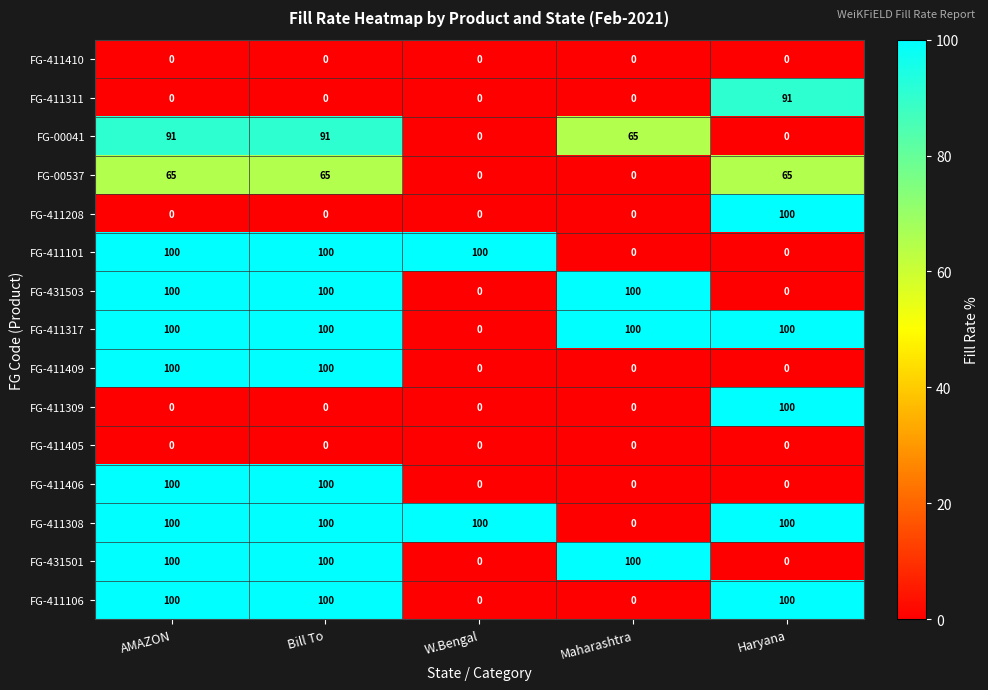

What is the total value across all series at Maharashtra?

365